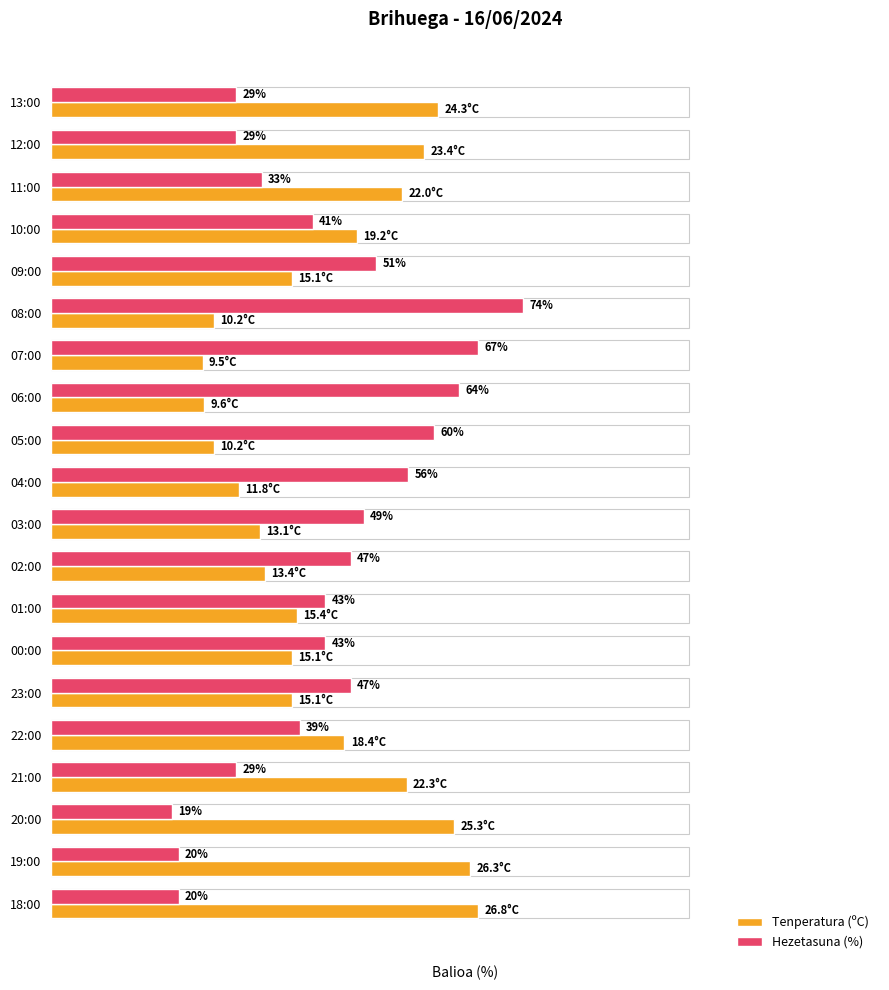

Which series has the largest total across all categories?

Tenperatura (ºC)